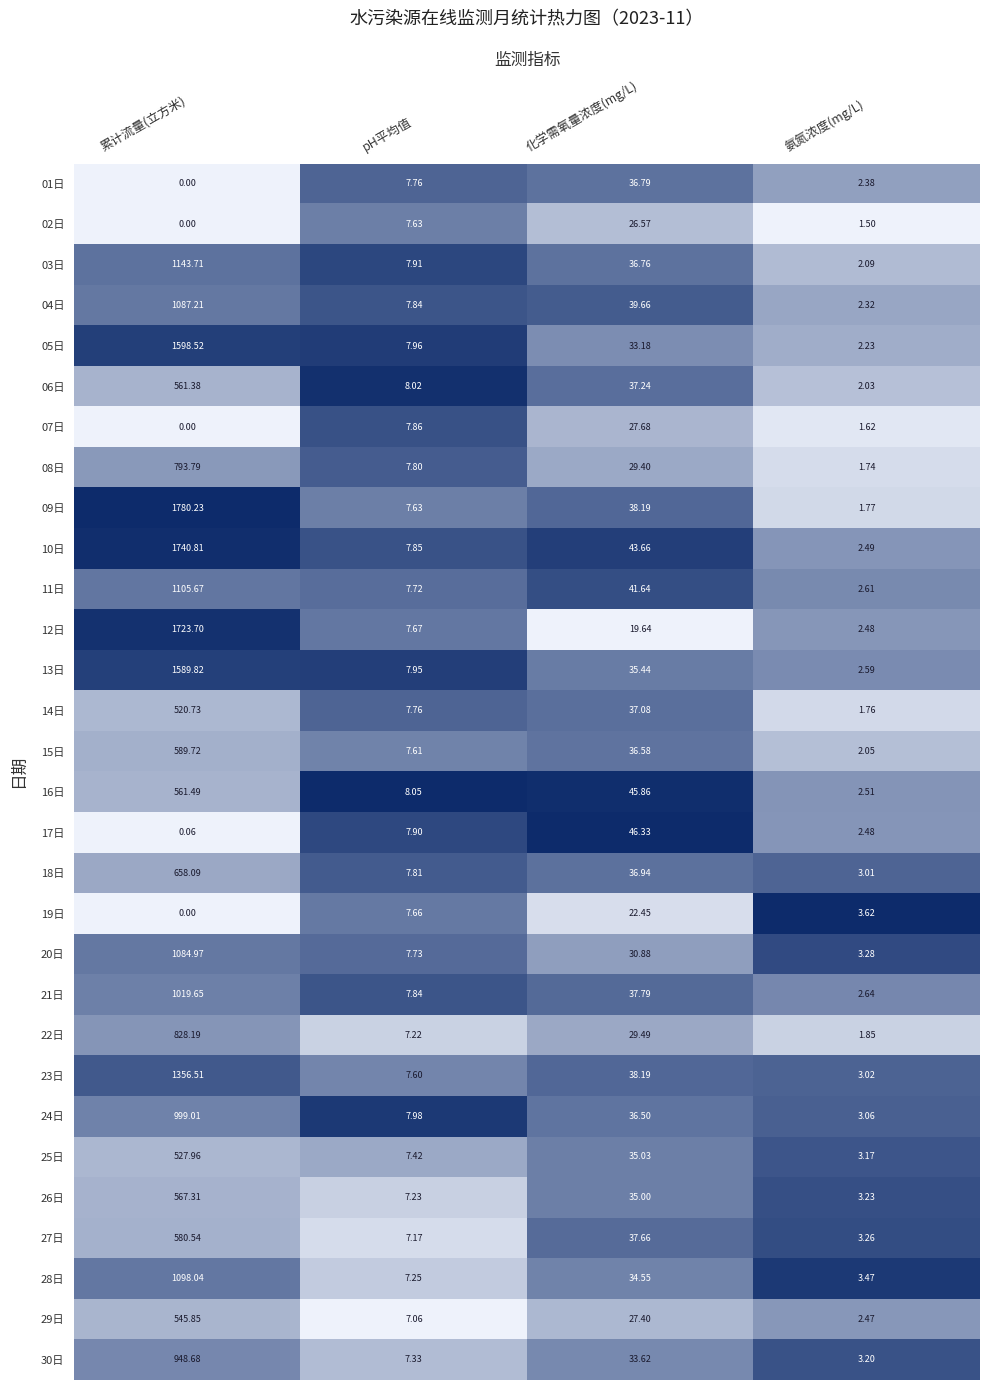

Which category has the highest value in the 12日 series?

累计流量(立方米)